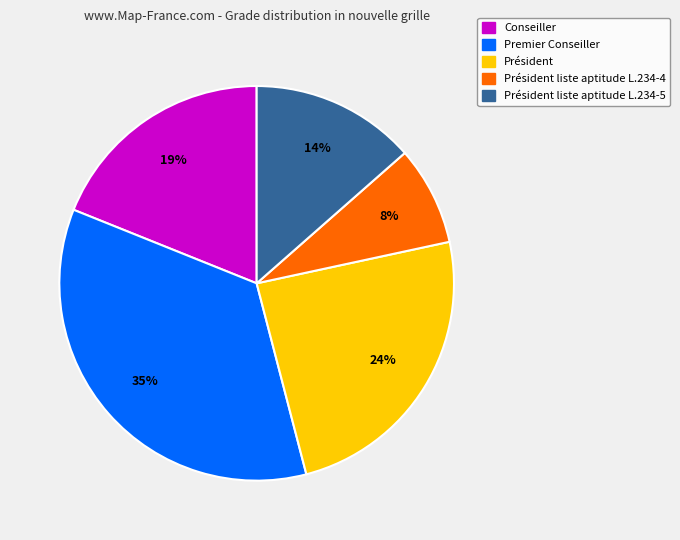

To the nearest percent, what is the difference between the largest and smallest slice percentages?

27%